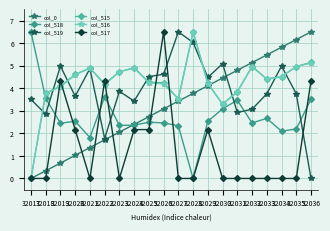

How many times do col_519 and col_516 cross each other?

9